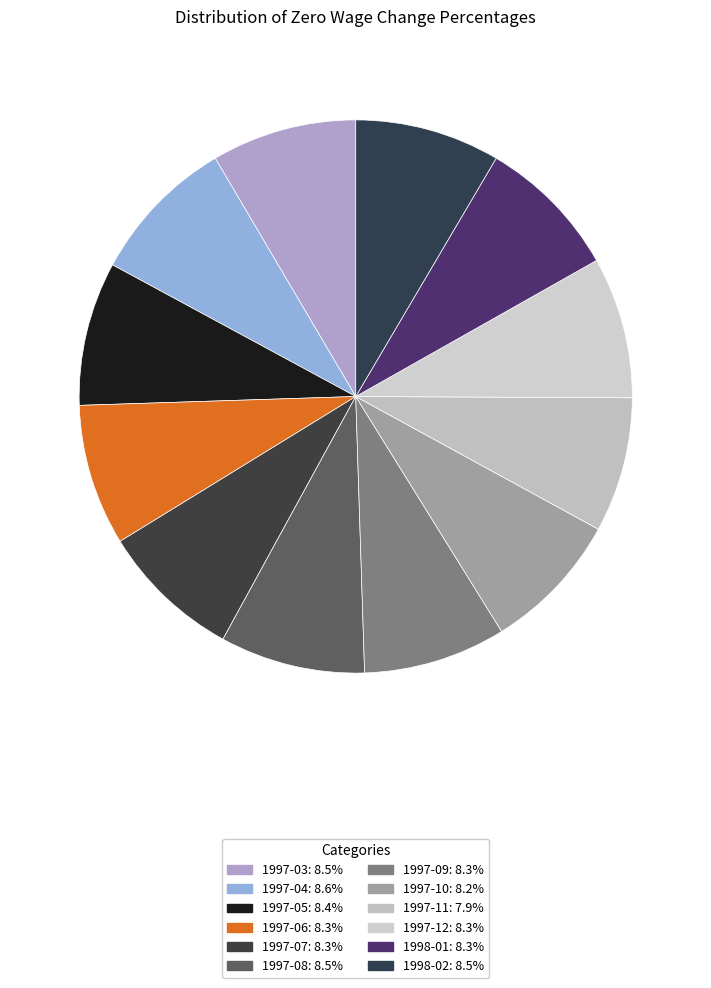

To the nearest percent, what percentage of the pie is 1997-04?

9%